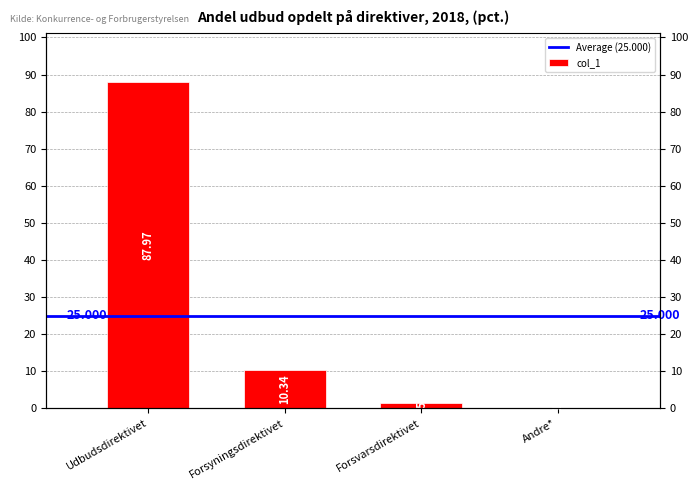

Rank the categories by value from lowest to highest.

Andre*, Forsvarsdirektivet, Forsyningsdirektivet, Udbudsdirektivet